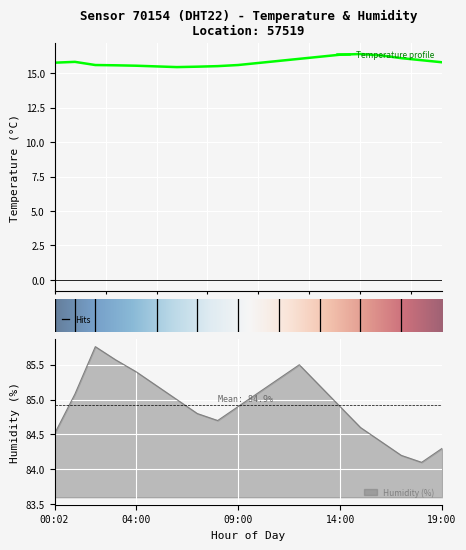

What is the maximum value for Temperature profile?

16.4